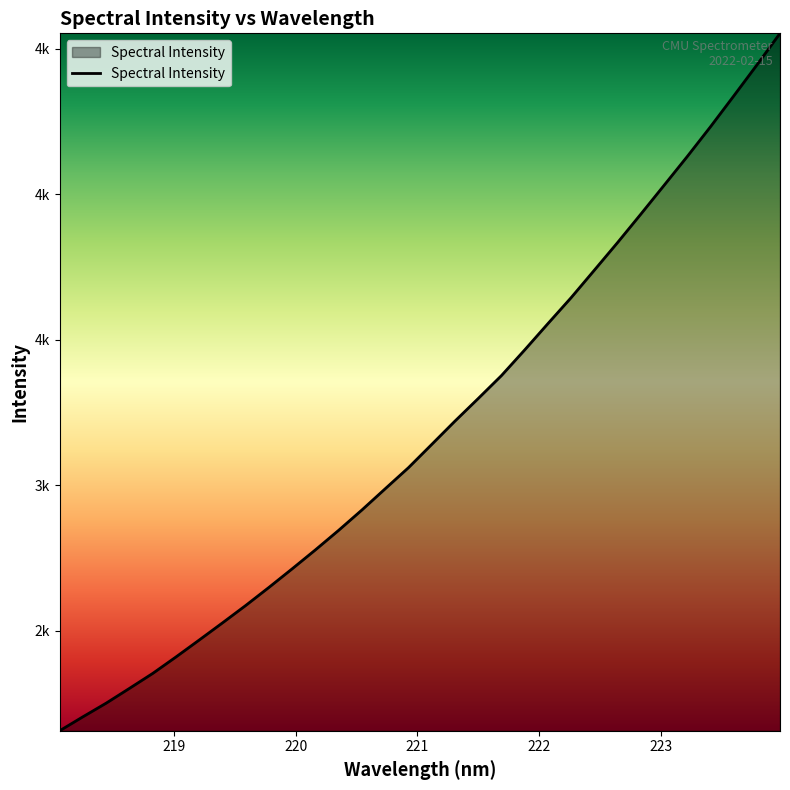

True or false: the data has more than 1 interior local peaks.

False